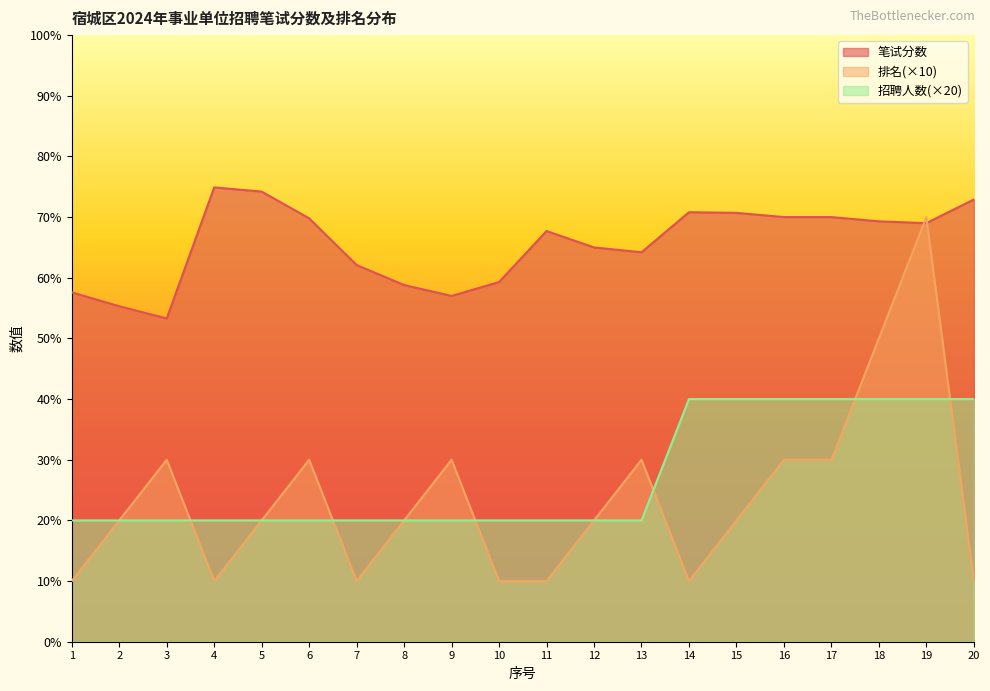

What is the maximum value for 笔试分数?

74.9